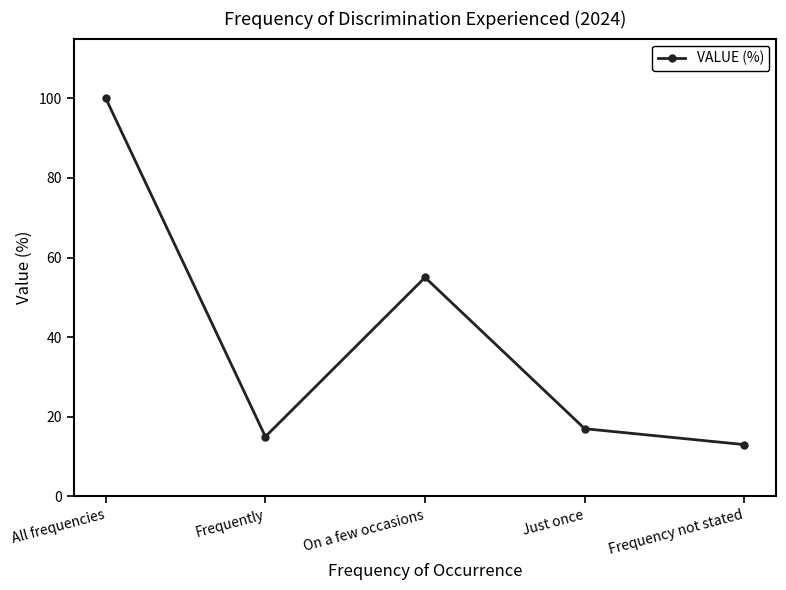

The value at Frequently is 8. True or false?

False